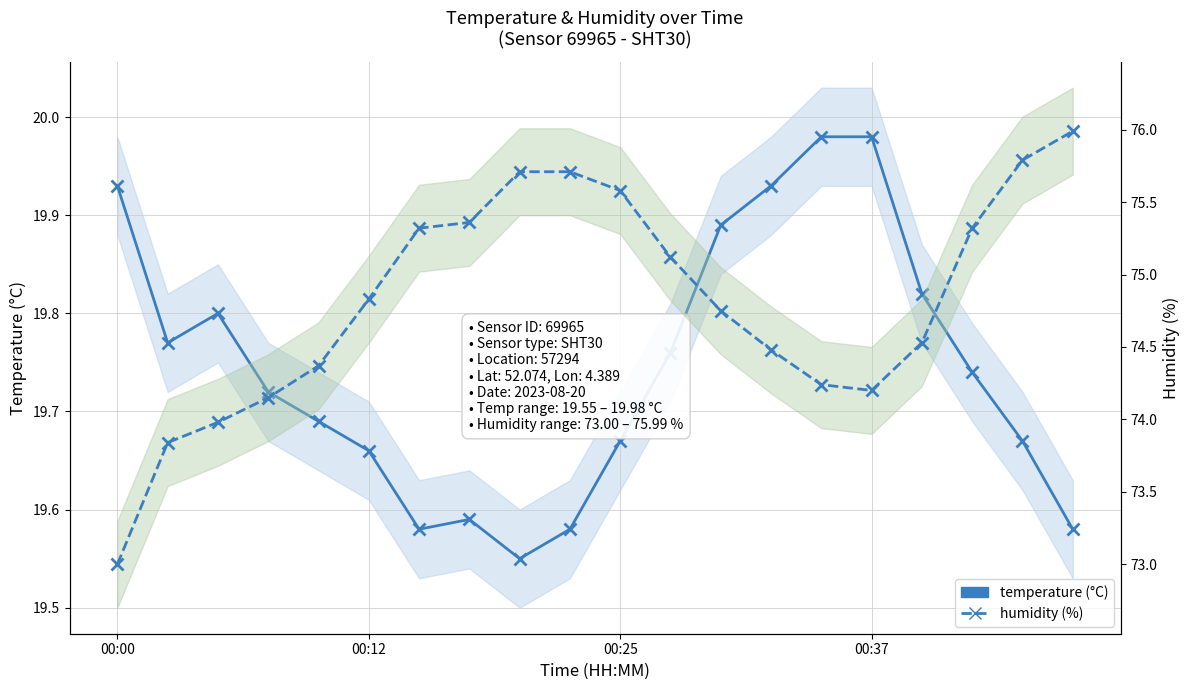

How many lines are shown in the chart?

2